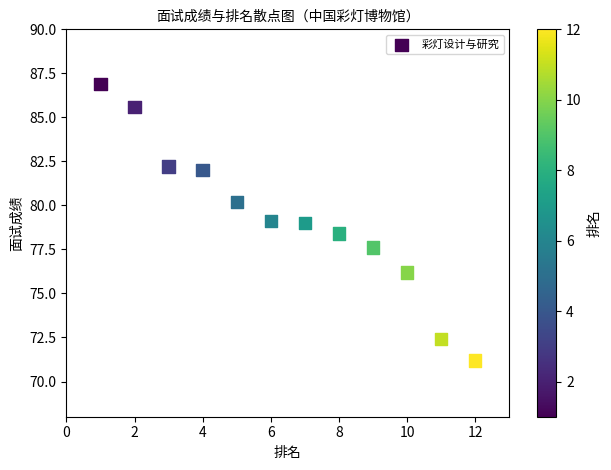

What is the average X value?

6.5